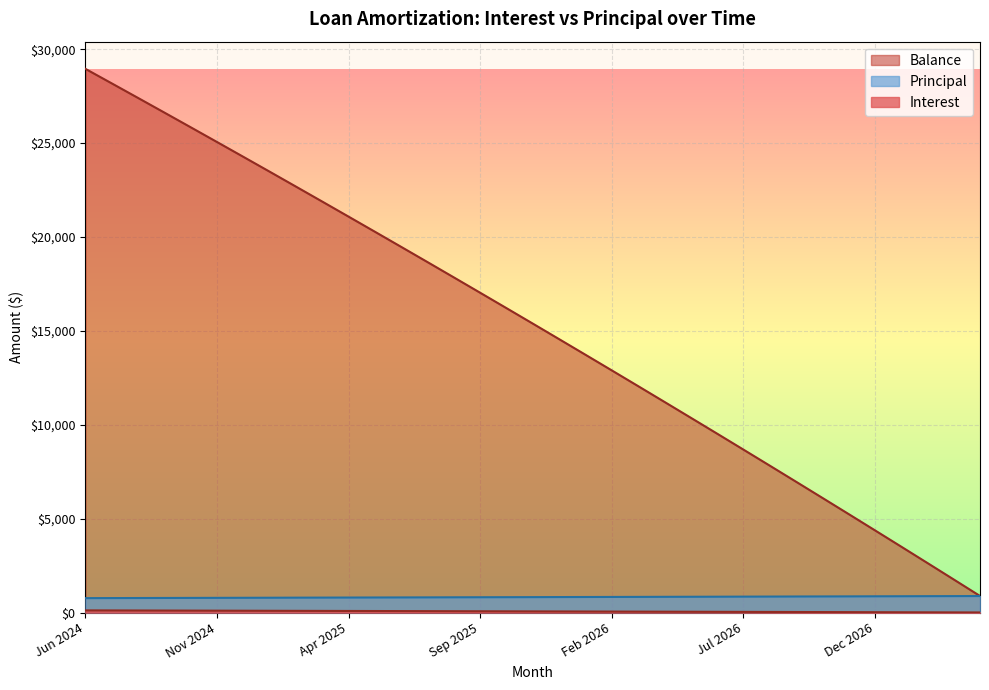

Between Jan 2025 and Nov 2026, which is larger?

Jan 2025